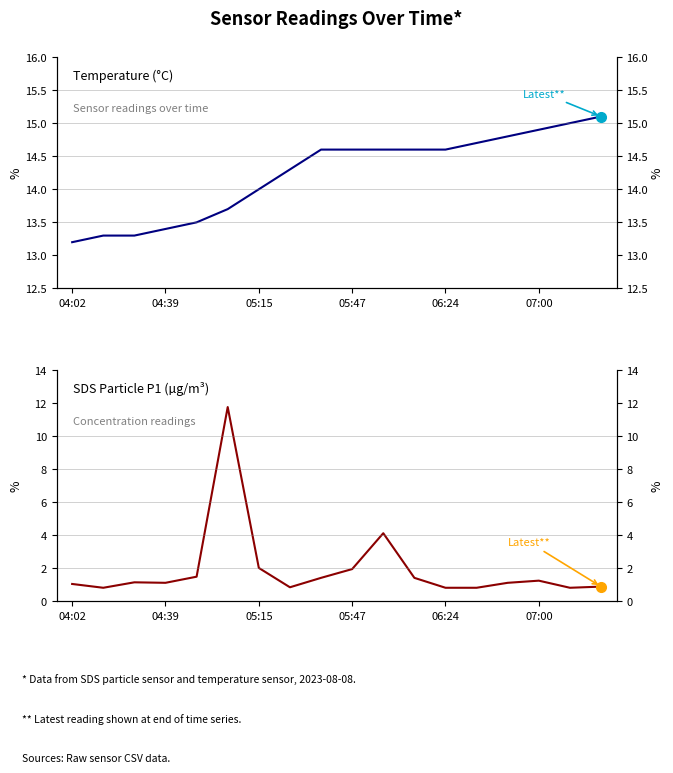

Count the Temp values in the range 13 to 14.

7